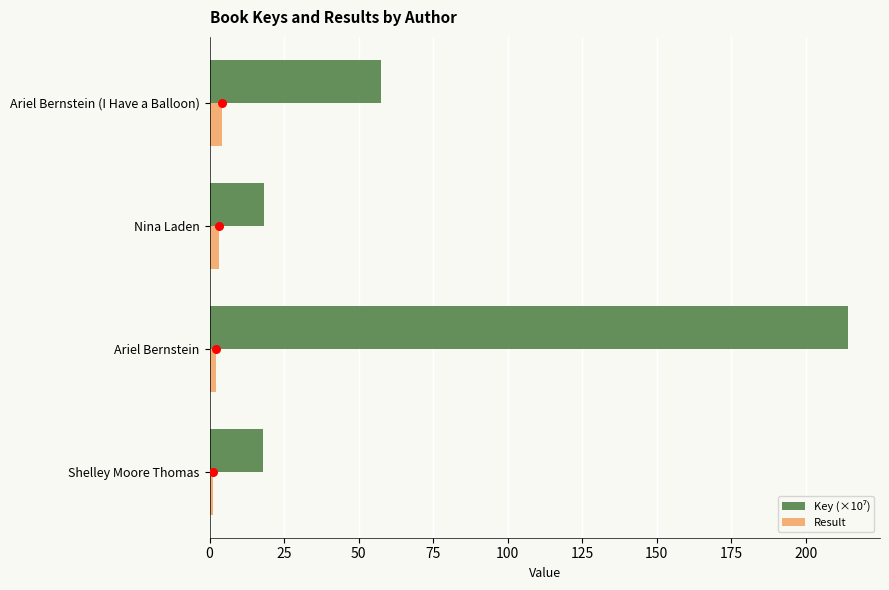

Which series has the largest total across all categories?

Key (×10⁷)